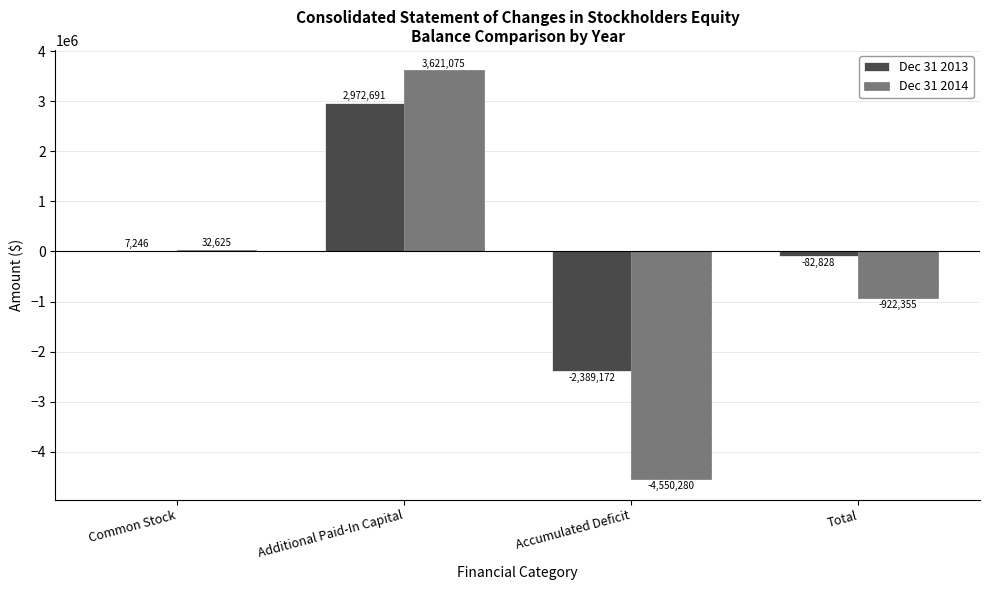

At which label does Dec 31 2014 reach its peak?

Additional Paid-In Capital